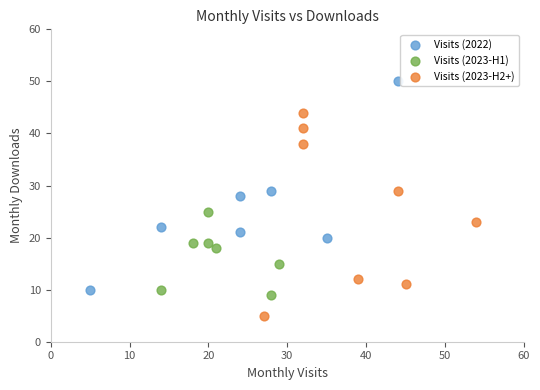

Which series contains the highest Y value?

Visits (2022)